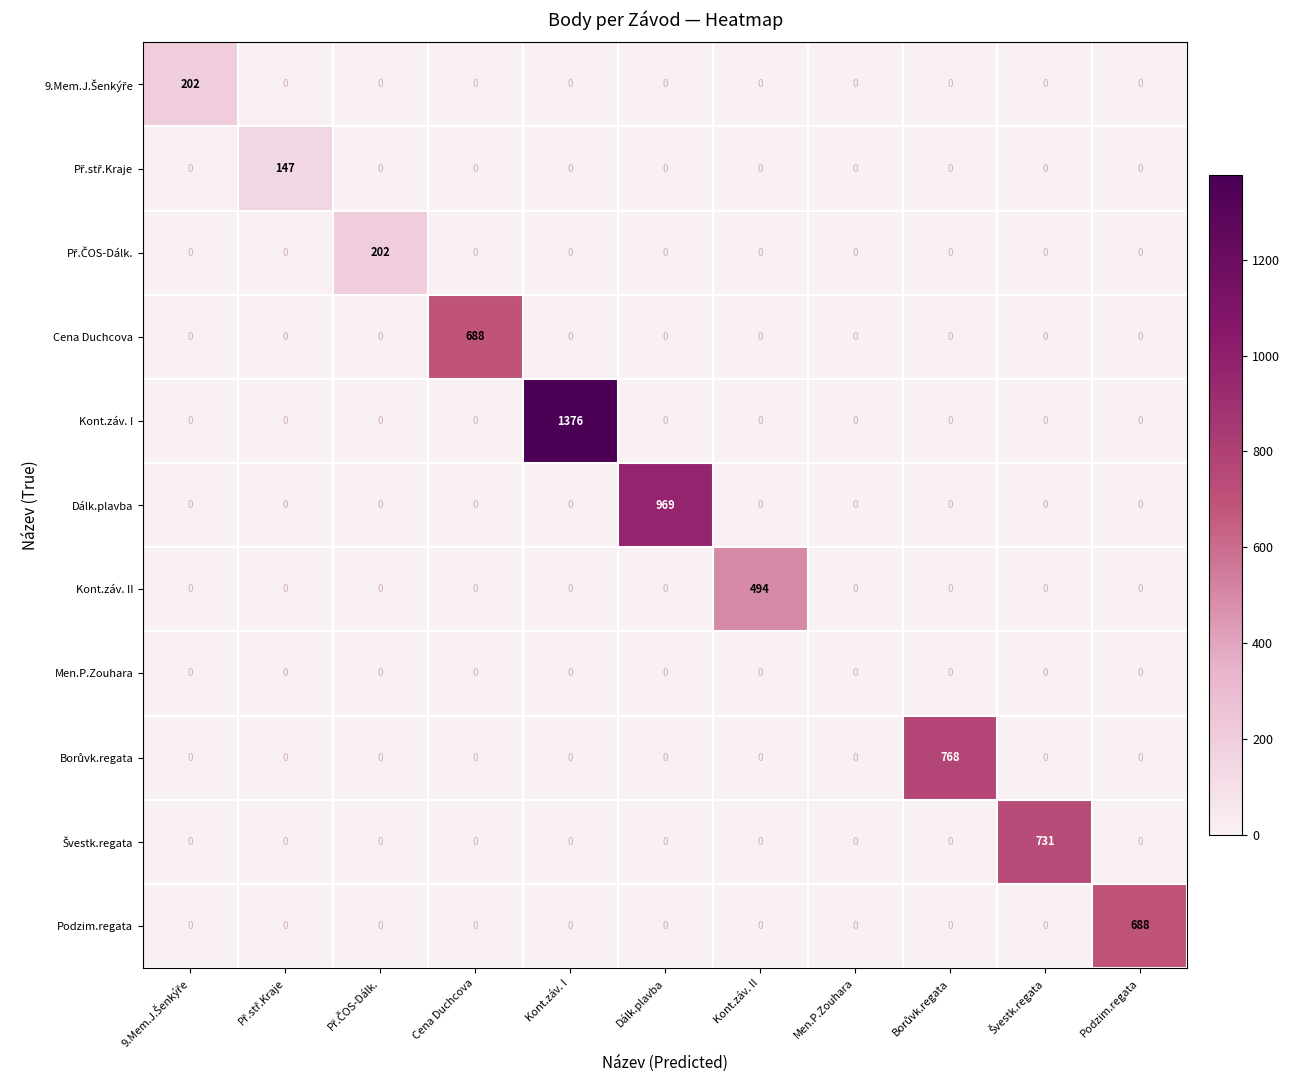

What is the total value across all series at Cena Duchcova?

688